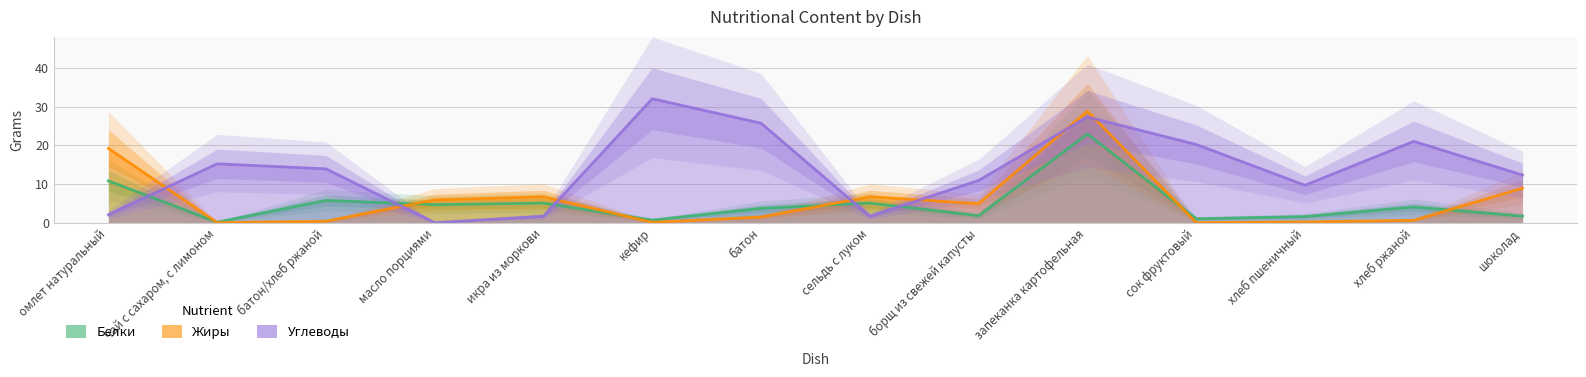

Reading left to right, transcribe all the data shown in this chart.

Белки: 10.8	0.1	5.7	4.6	5.1	0.7	3.7	5.1	1.8	22.9	1.0	1.6	4.0	1.7
Жиры: 19.2	0.0	0.4	5.9	6.7	0.1	1.4	6.7	4.9	28.8	0.0	0.2	0.6	8.9
Углеводы: 2.0	15.2	13.9	0.0	1.6	32.0	25.7	1.6	10.9	27.3	20.2	9.7	21.0	12.3